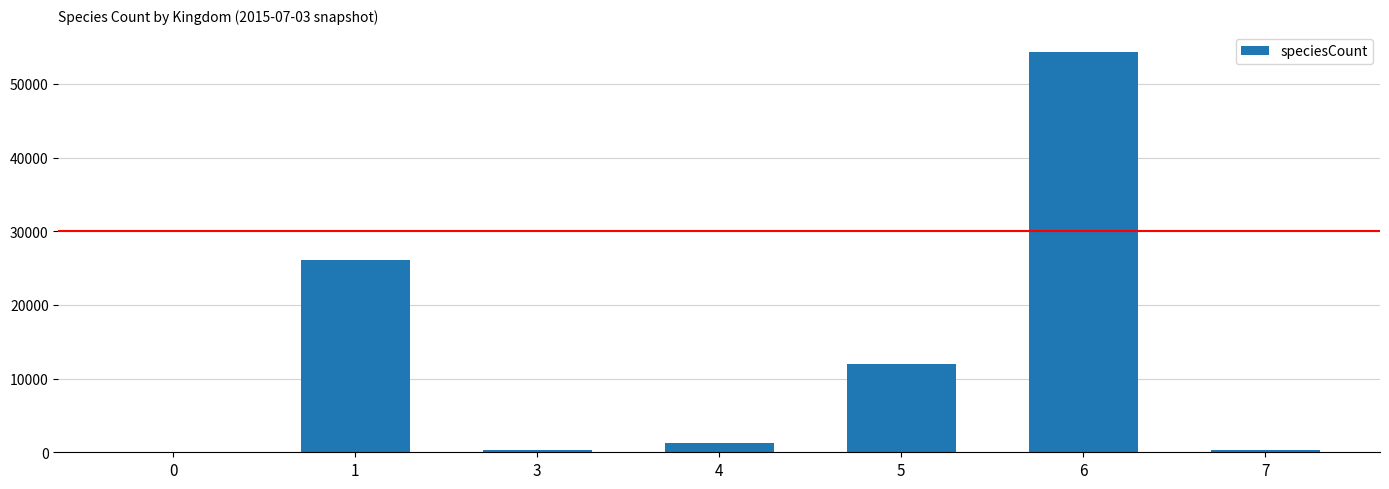

What is the change in value from 3 to 7?

+5